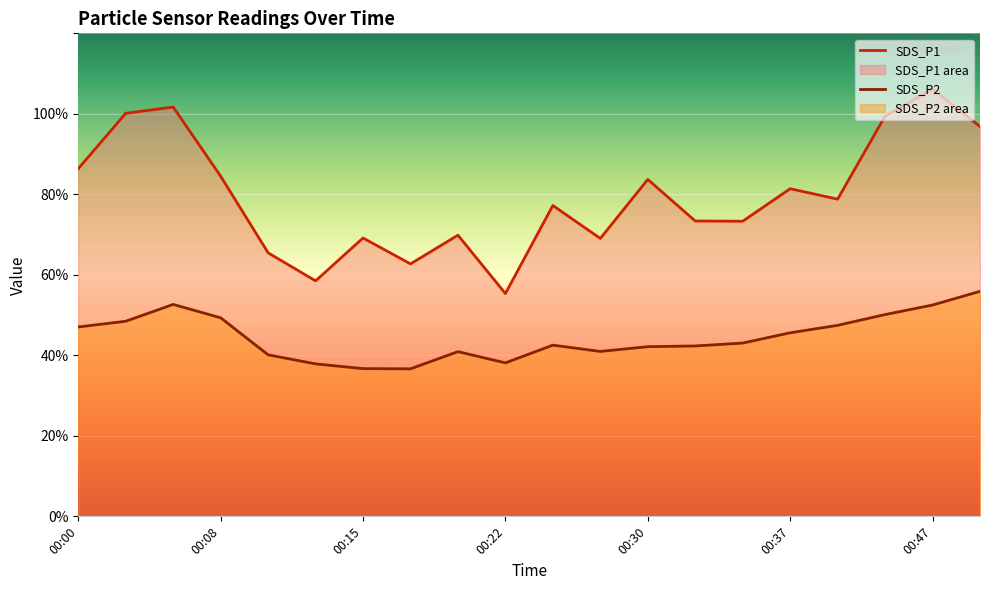

List the series in order of their overall mean, highest first.

SDS_P1, SDS_P2